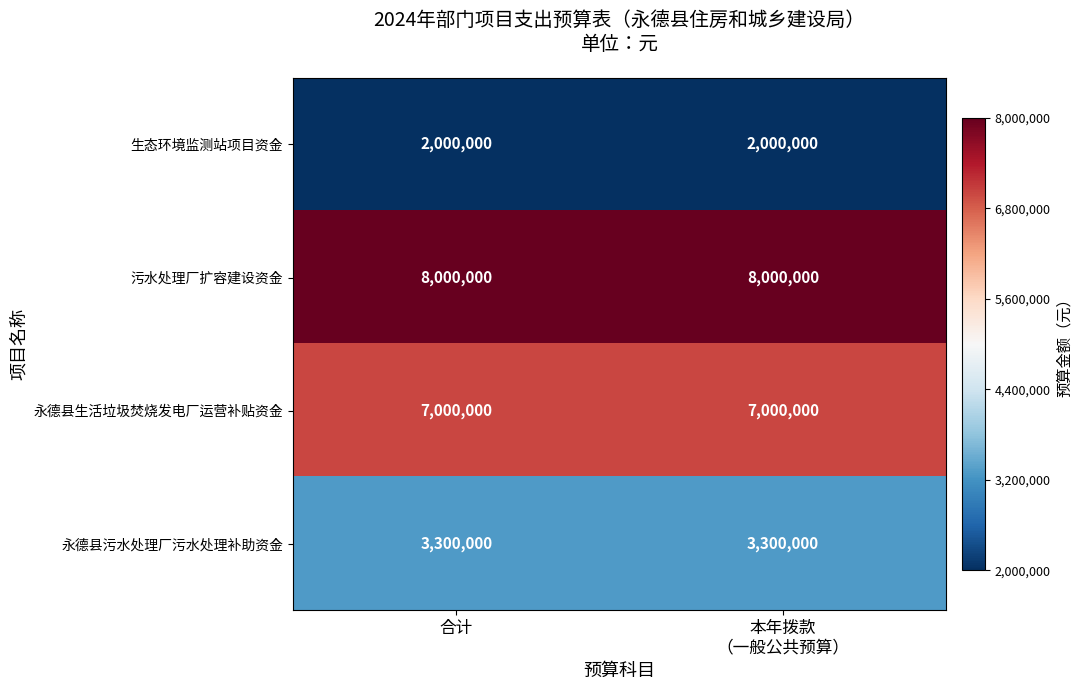

Which series has the largest total across all categories?

污水处理厂扩容建设资金